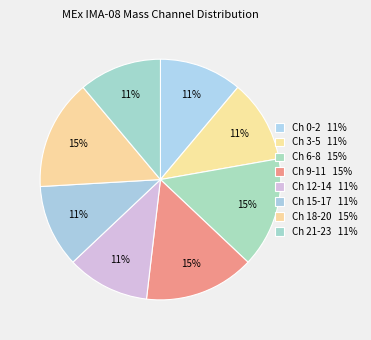

How many segments does this pie chart have?

8